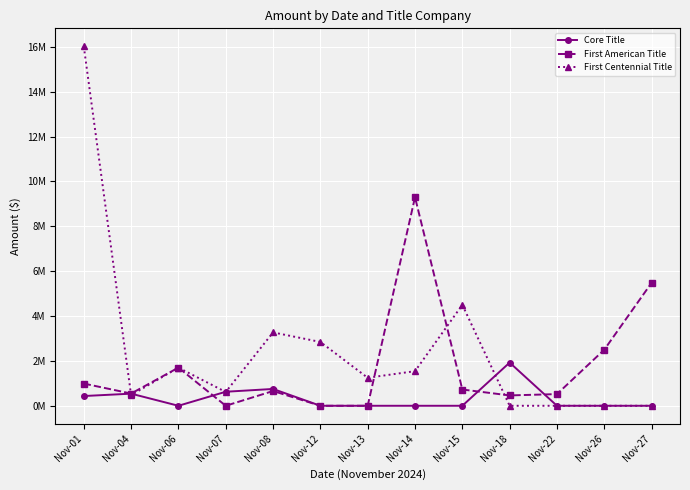

Reading left to right, transcribe all the data shown in this chart.

Core Title: 0.4	0.5	0.0	0.6	0.8	0.0	0.0	0.0	0.0	1.9	0.0	0.0	0.0
First American Title: 1.0	0.5	1.7	0.0	0.7	0.0	0.0	9.3	0.7	0.5	0.5	2.5	5.5
First Centennial Title: 16.0	0.5	1.7	0.6	3.3	2.8	1.2	1.5	4.5	0.0	0.0	0.0	0.0